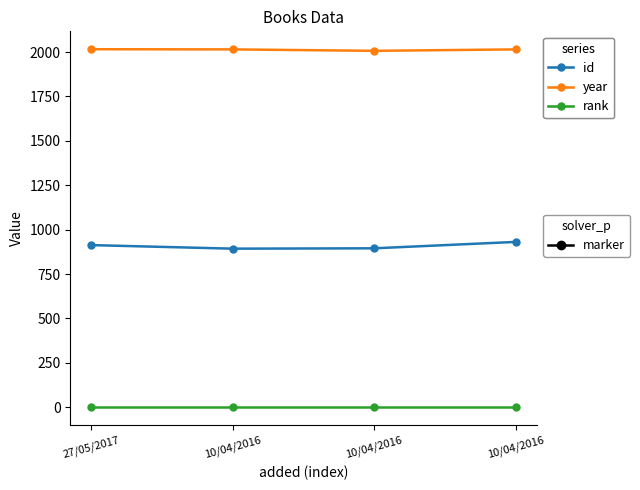

How many categories are shown in the chart?

4